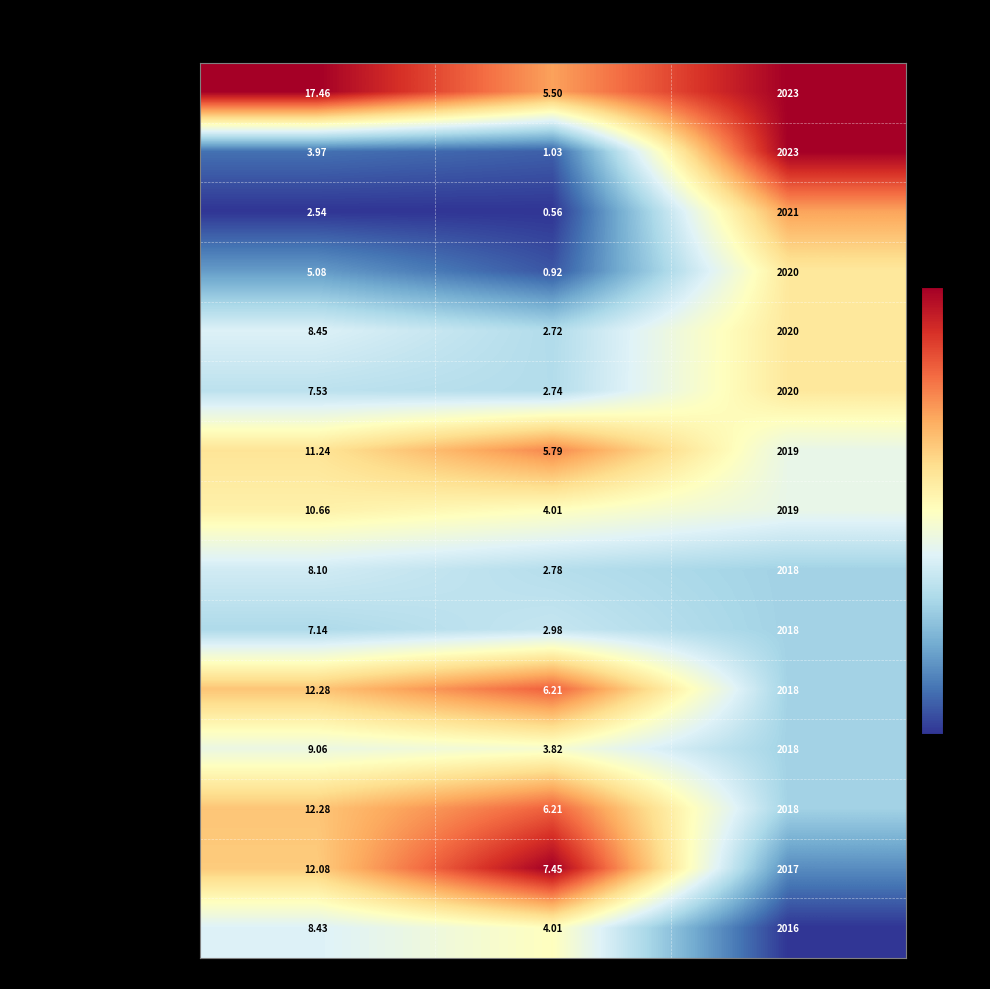

Which category has the highest value across all series?

Year